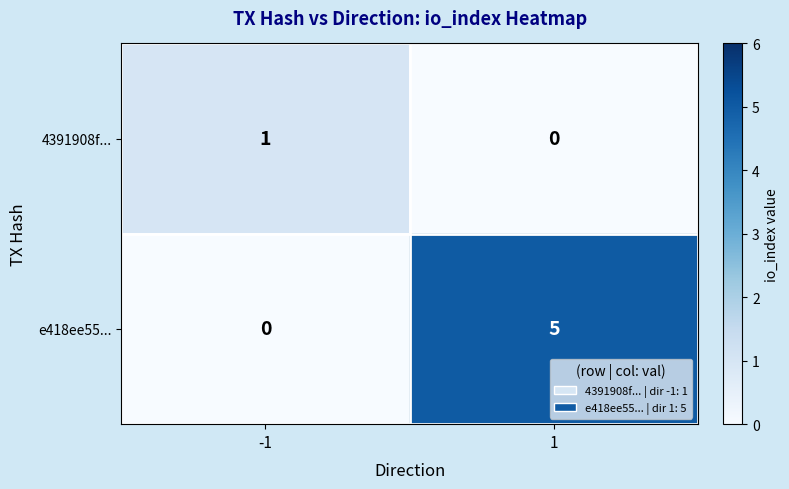

At 1, list the series in order from largest to smallest.

e418ee55..., 4391908f...